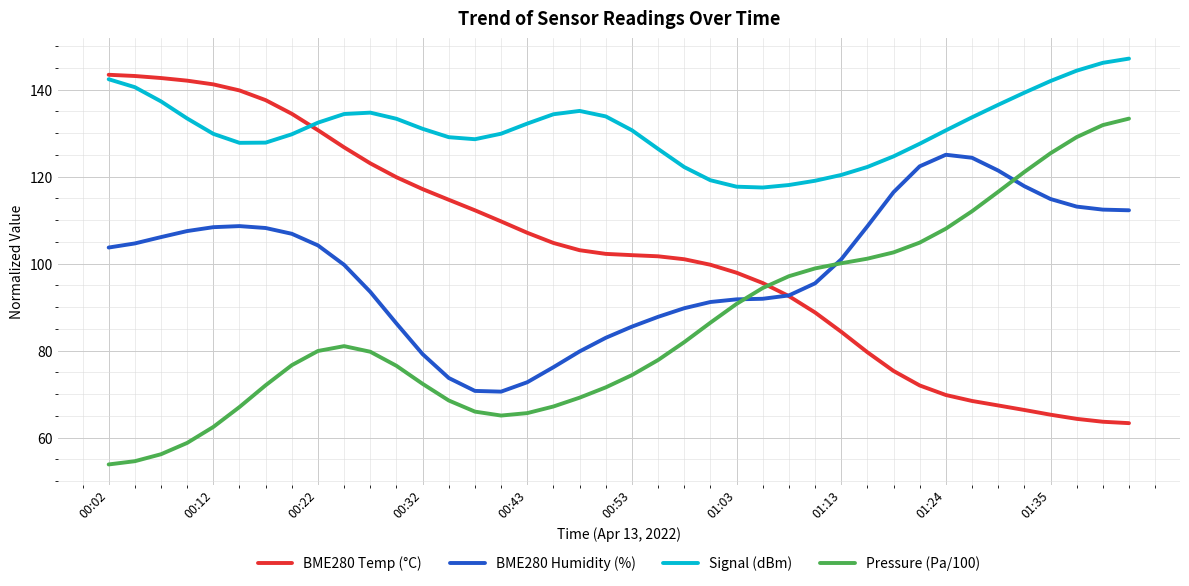

Which series has the largest total across all categories?

Signal (dBm)